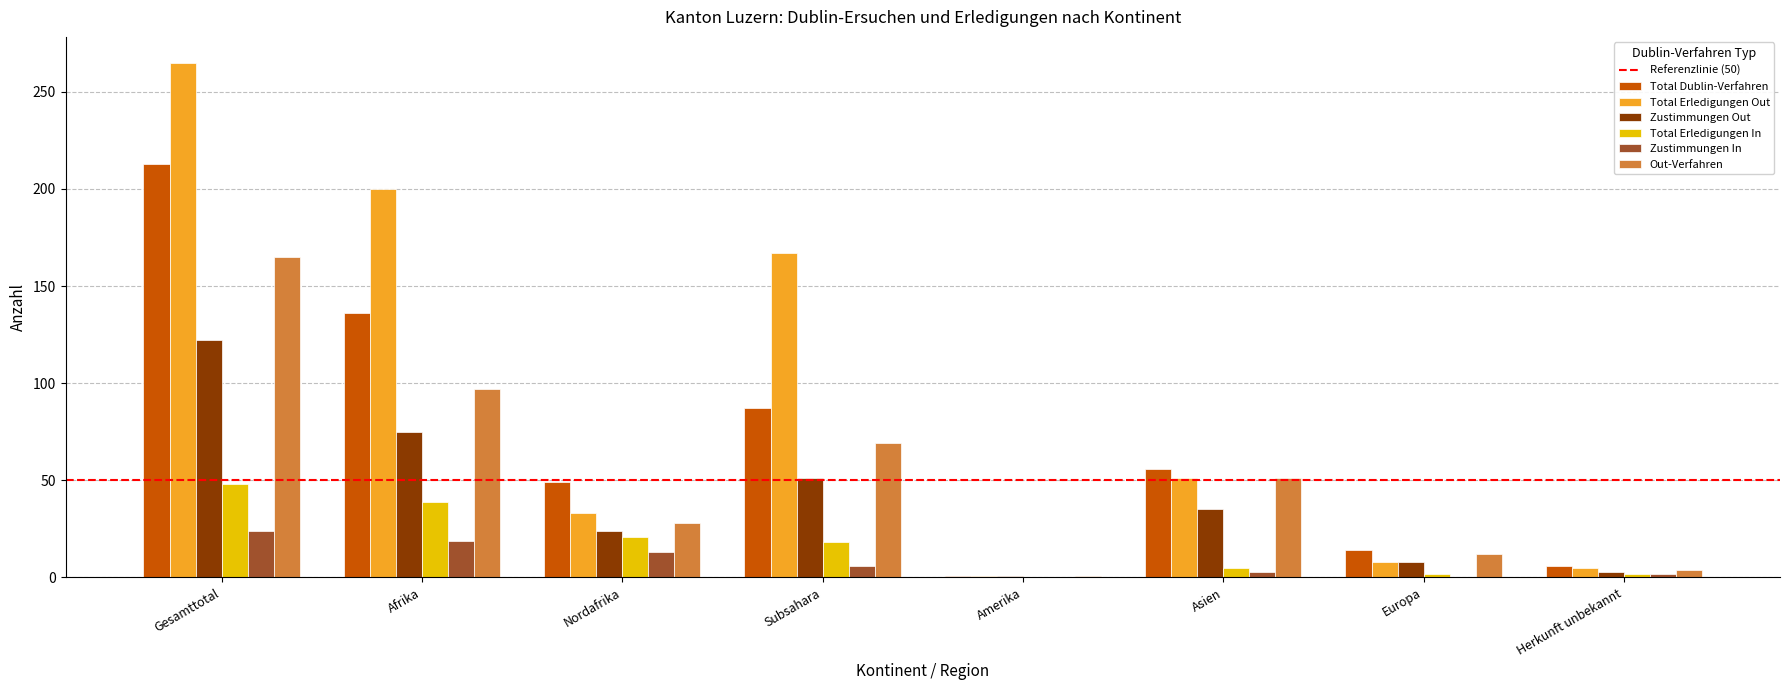

Is the value of Zustimmungen Out at Nordafrika greater than the value of Zustimmungen In at Nordafrika?

Yes